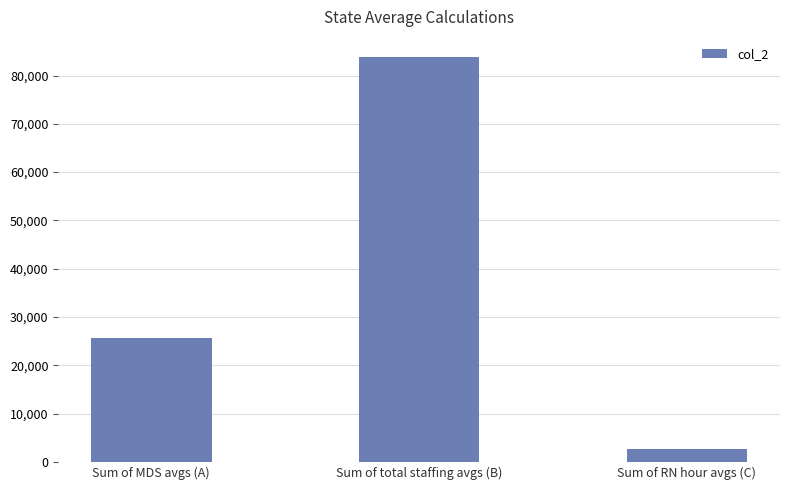

What is the sum of the values at Sum of MDS avgs (A) and Sum of total staffing avgs (B)?

109373.9